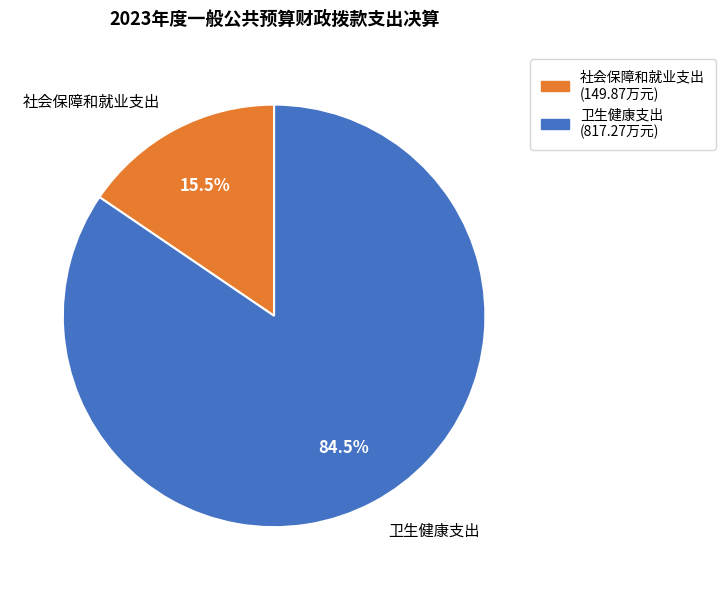

Does any single category account for the majority?

Yes